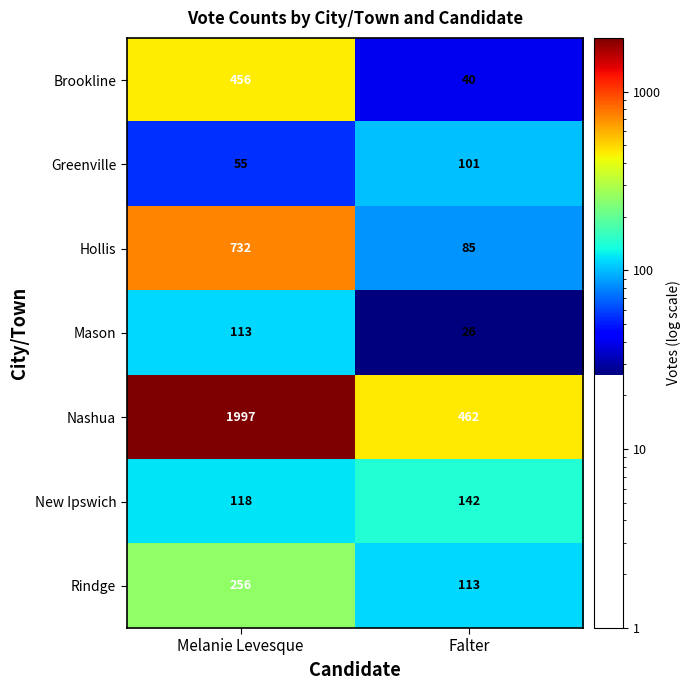

Reading left to right, what are all the values shown in this chart?

Brookline: Melanie Levesque=456	Falter=40
Greenville: Melanie Levesque=55	Falter=101
Hollis: Melanie Levesque=732	Falter=85
Mason: Melanie Levesque=113	Falter=26
Nashua: Melanie Levesque=1997	Falter=462
New Ipswich: Melanie Levesque=118	Falter=142
Rindge: Melanie Levesque=256	Falter=113